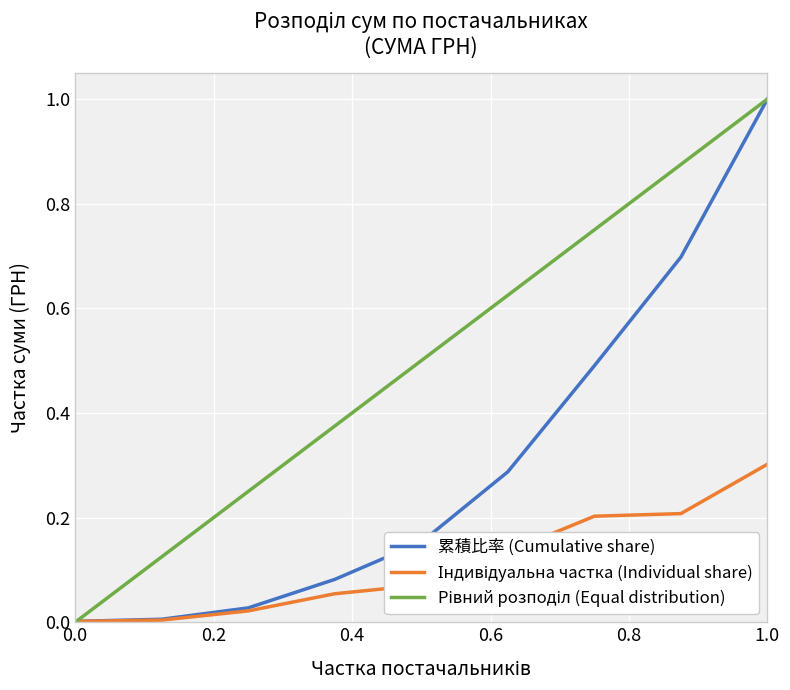

What is the highest value of the 累積比率 (Cumulative share) series?

1.0